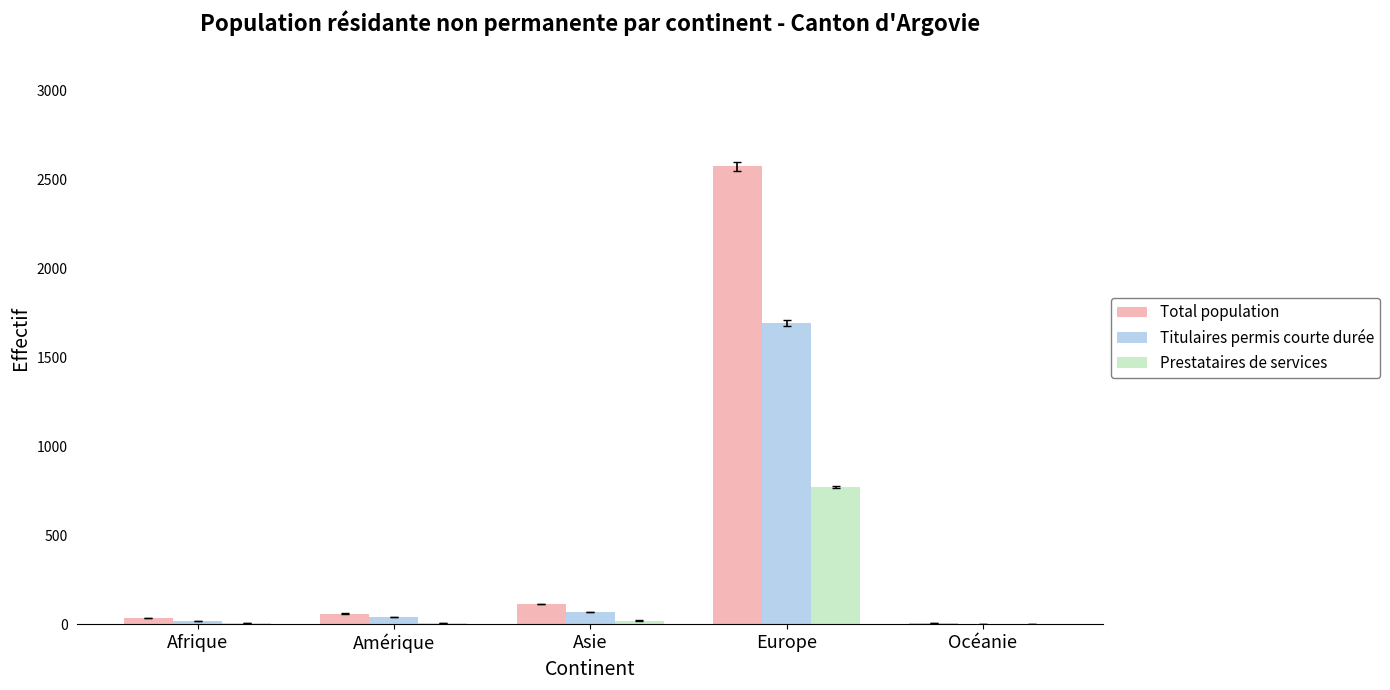

What is the average value of the Prestataires de services series?

160